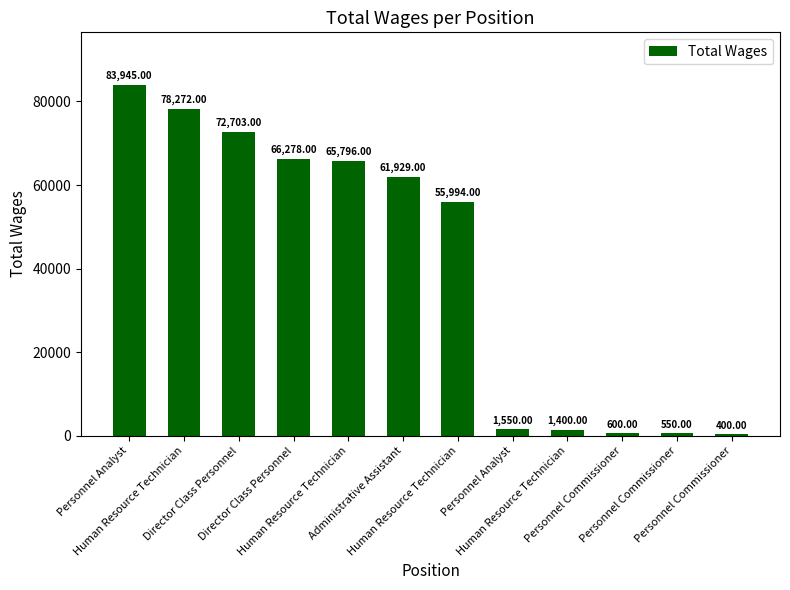

Read the value at Administrative Assistant.

61929